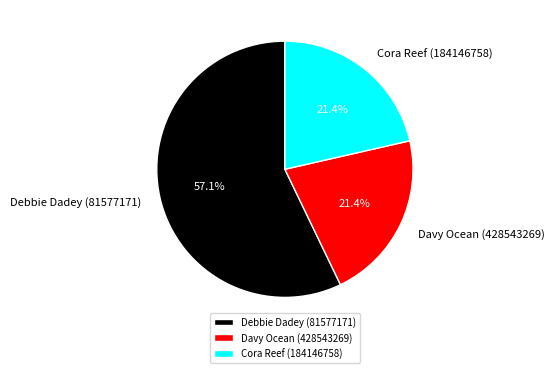

To the nearest percent, what is the difference between the largest and smallest slice percentages?

36%